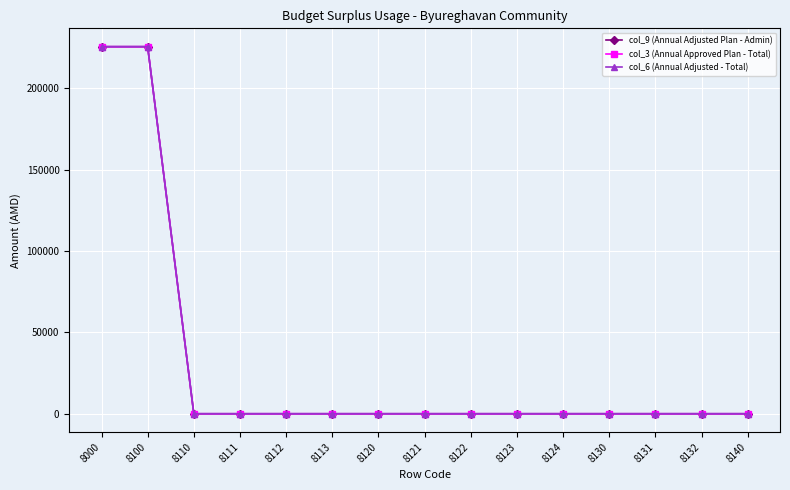

Count the number of categories in the chart.

15